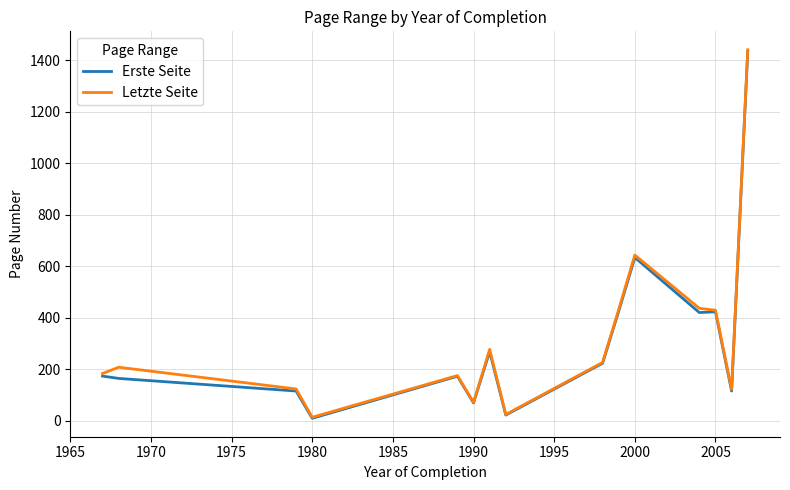

What is the highest value of the Letzte Seite series?

1441.6